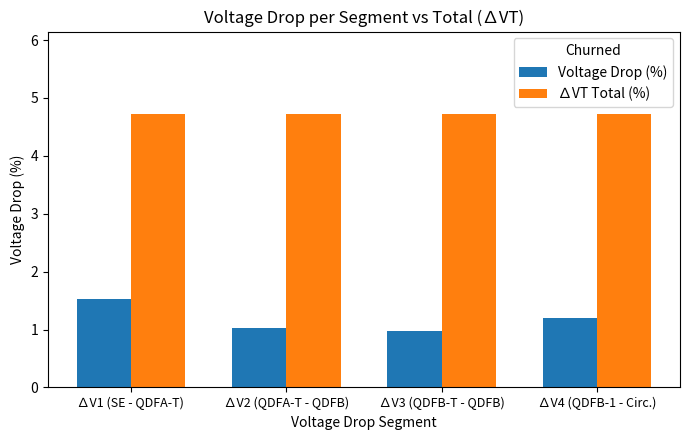

What is the greatest value displayed?

4.7